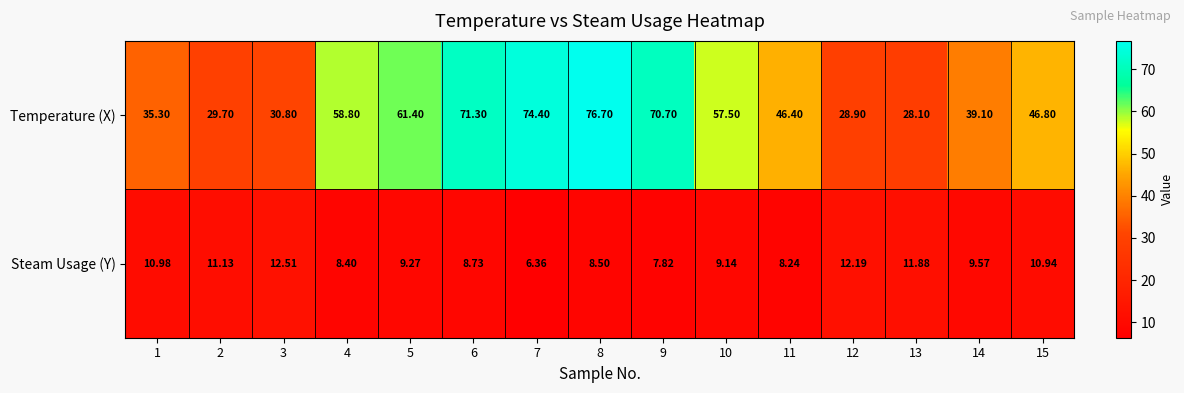

Which series has the largest total across all categories?

Temperature (X)